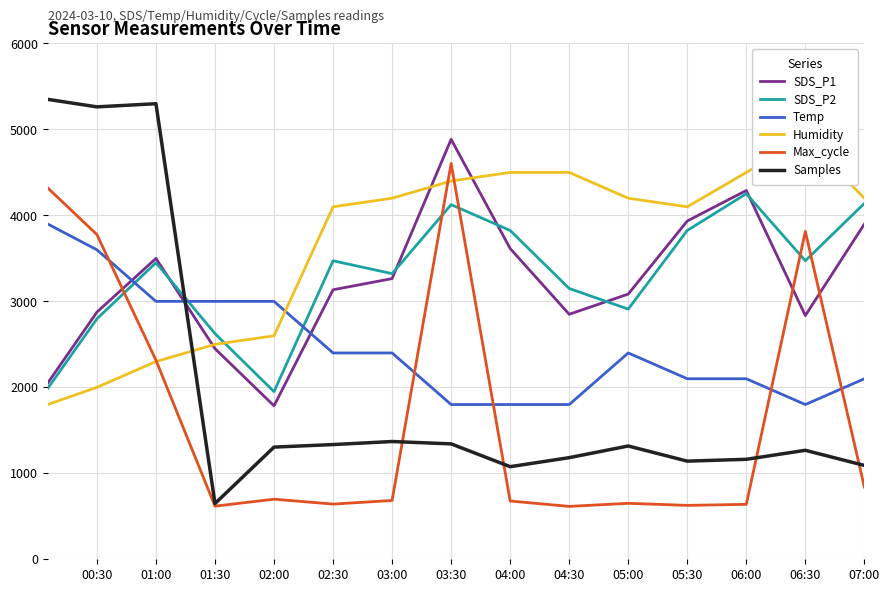

What is the greatest value displayed?

5350.0